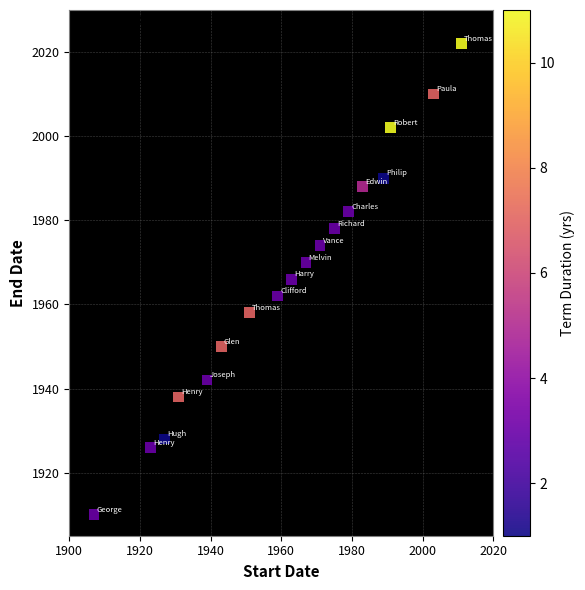

What is the range of X values (max minus min)?

104